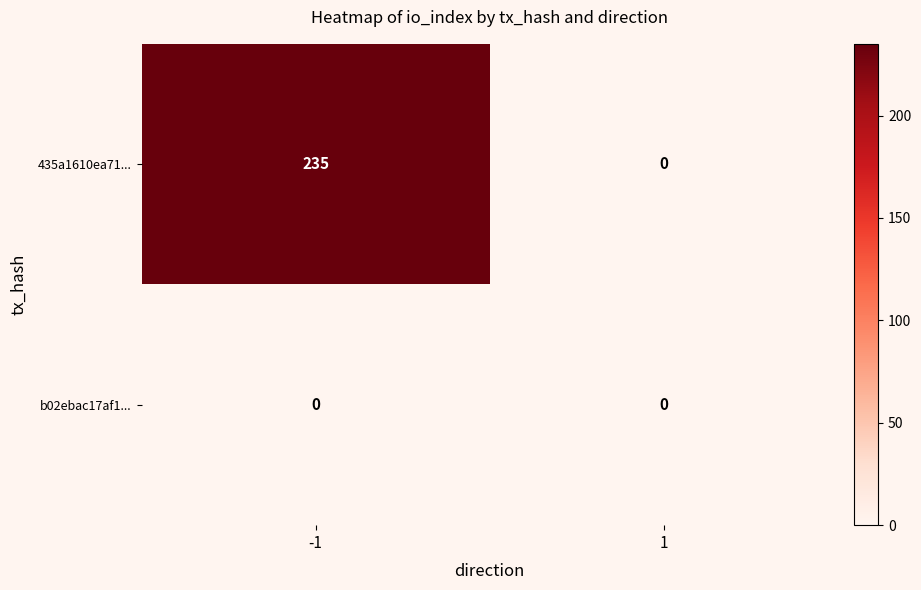

Rank the categories by 435a1610ea71... value from highest to lowest.

-1, 1